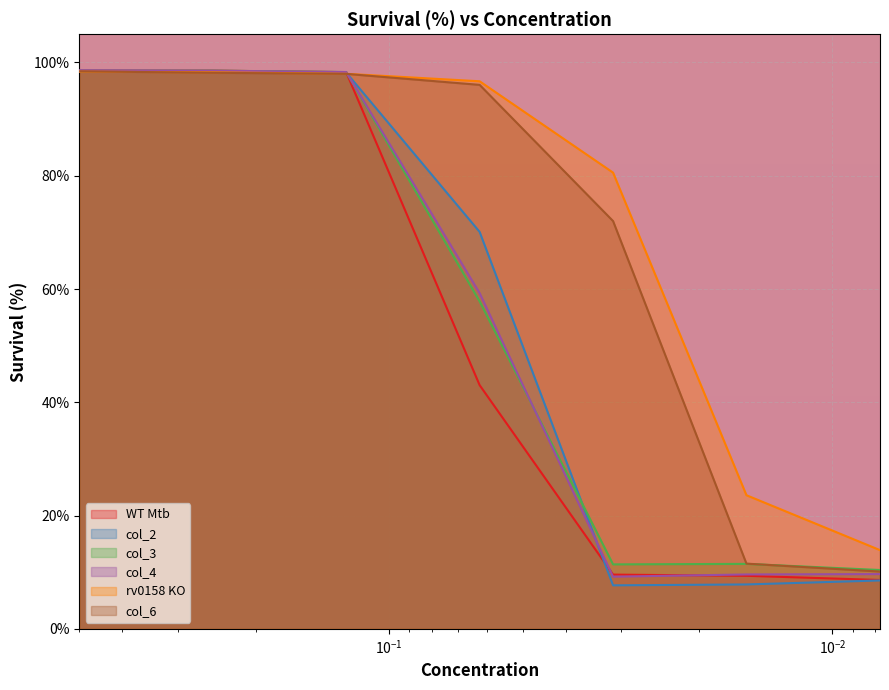

Reading left to right, what are all the values shown in this chart?

WT Mtb: 98.6	98.6	98.3	43.0	9.6	9.4	8.6
col_2: 98.4	98.4	98.2	70.1	7.7	7.8	8.5
col_3: 98.6	98.6	98.3	57.8	11.4	11.5	10.4
col_4: 98.6	98.6	98.3	59.3	9.2	9.6	9.7
rv0158 KO: 98.4	98.3	98.0	96.7	80.6	23.6	13.9
col_6: 98.4	98.2	98.0	96.0	72.0	11.5	10.1